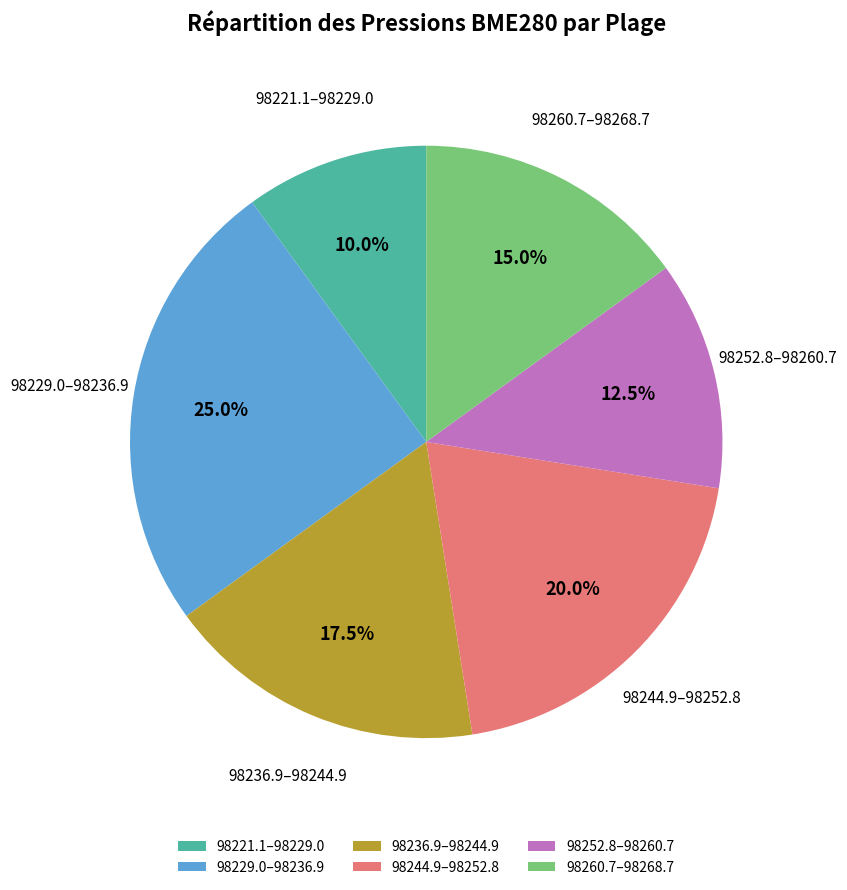

What percentage is NOT represented by 98236.9–98244.9?

82.5%